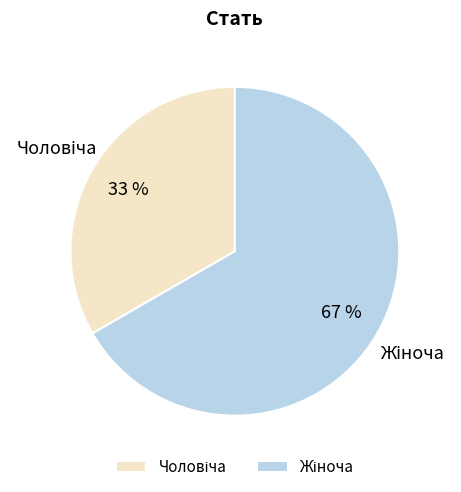

To the nearest percent, what is the average slice percentage?

50%